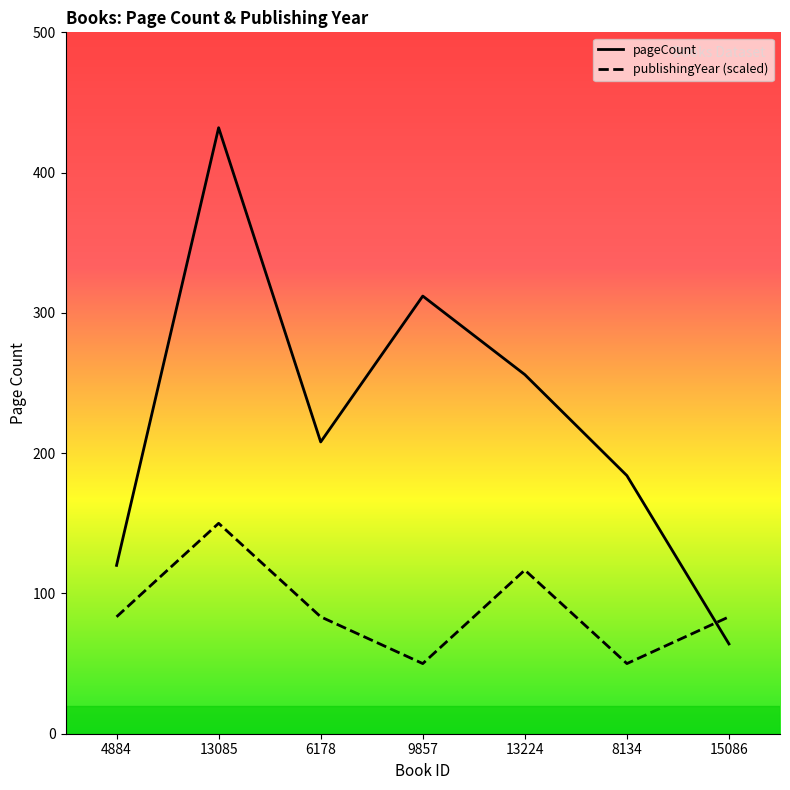

True or false: publishingYear (scaled) and pageCount cross at least once.

True